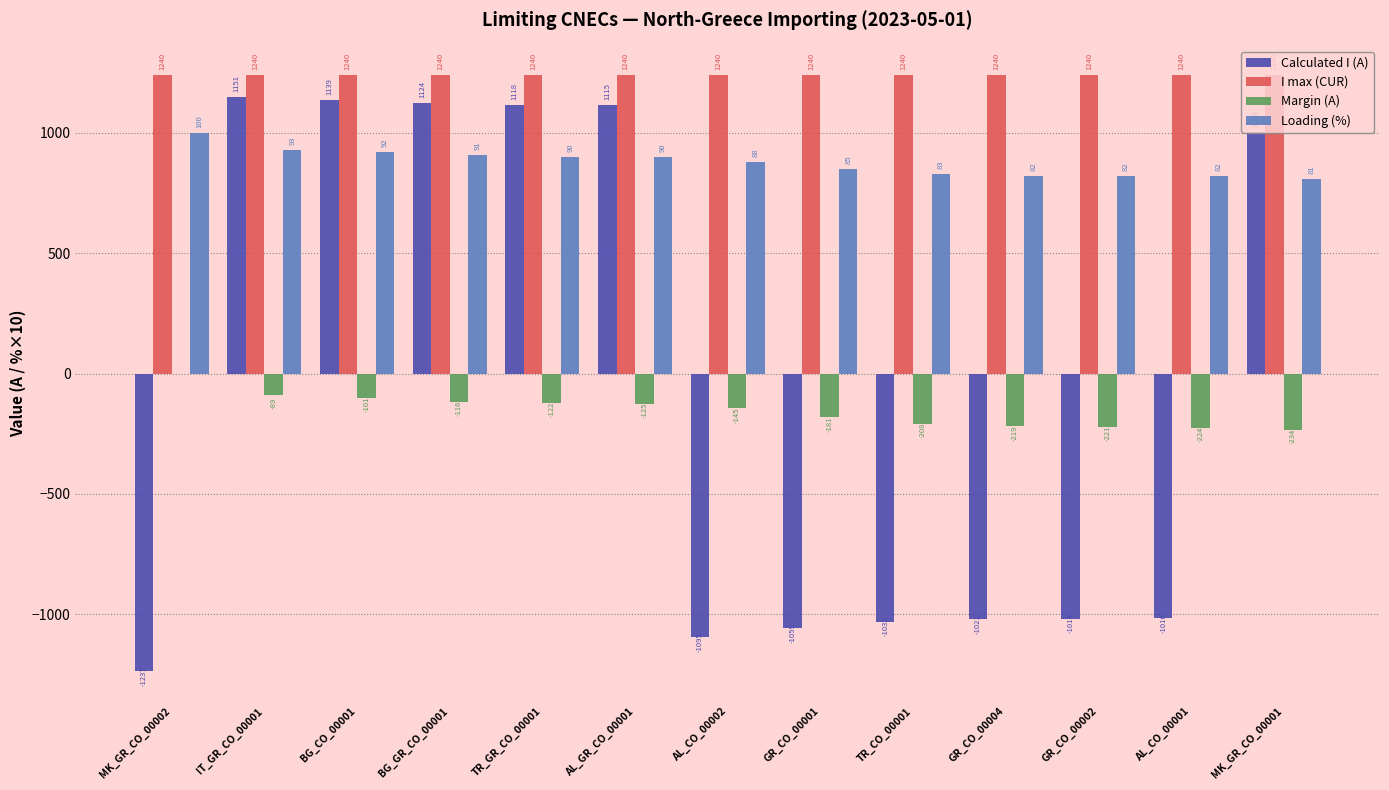

What is the sum of all Calculated I (A) values?

-826